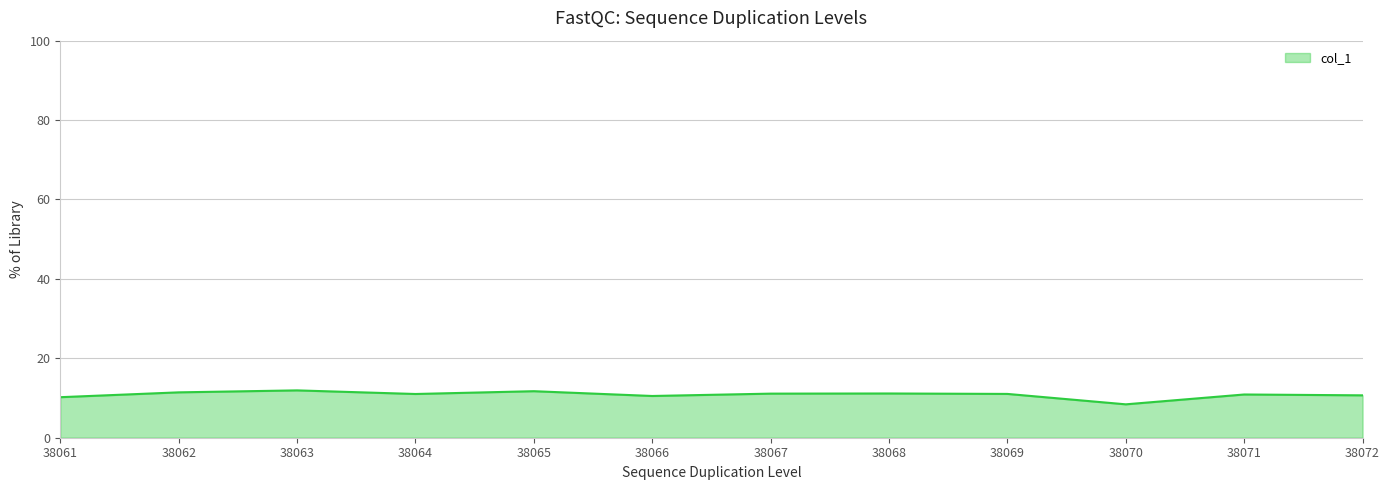

What is the difference between the maximum and minimum values?

3.5